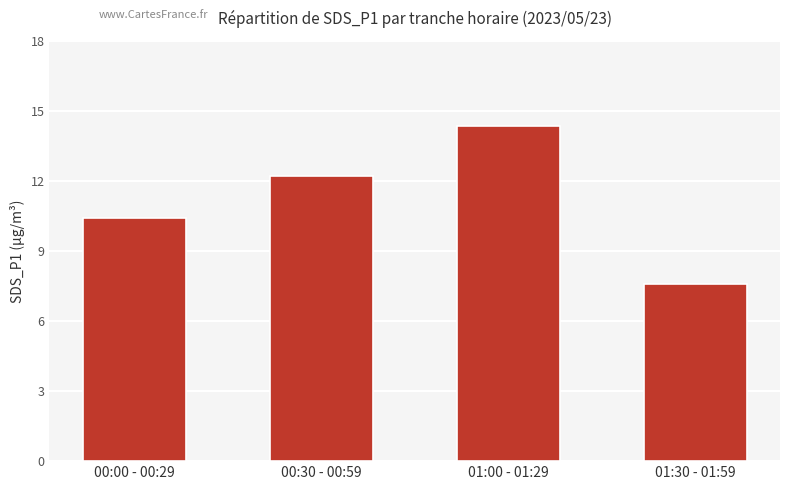

What is the value of the 1st bar from the left?

10.4